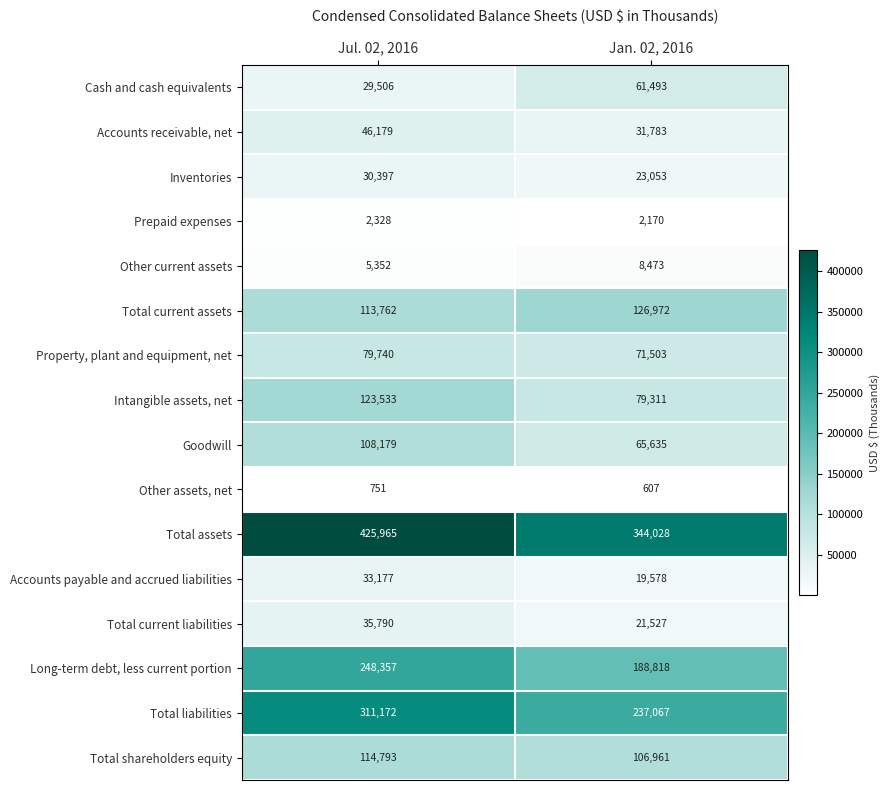

What is the total value across all series at Jan. 02, 2016?

1388979